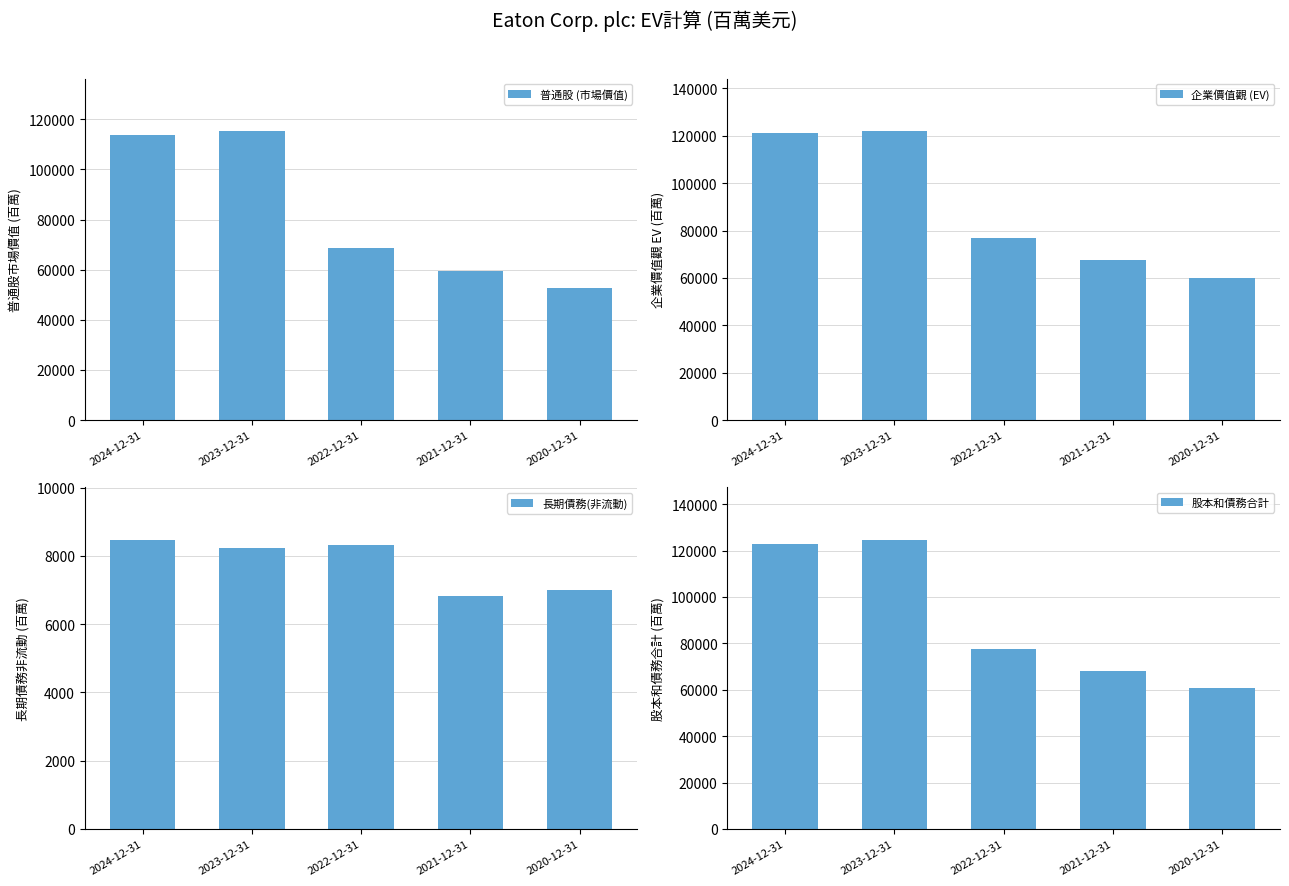

What is the total value across all series at 2021-12-31?

202132